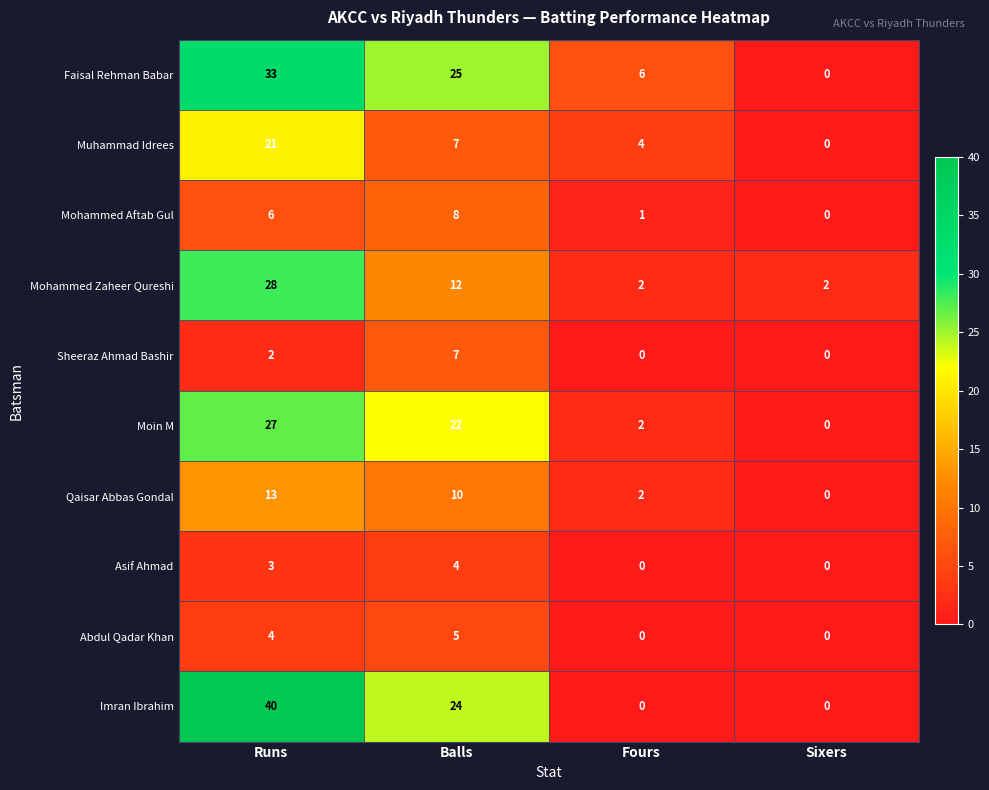

Which series has the widest spread of values?

Imran Ibrahim